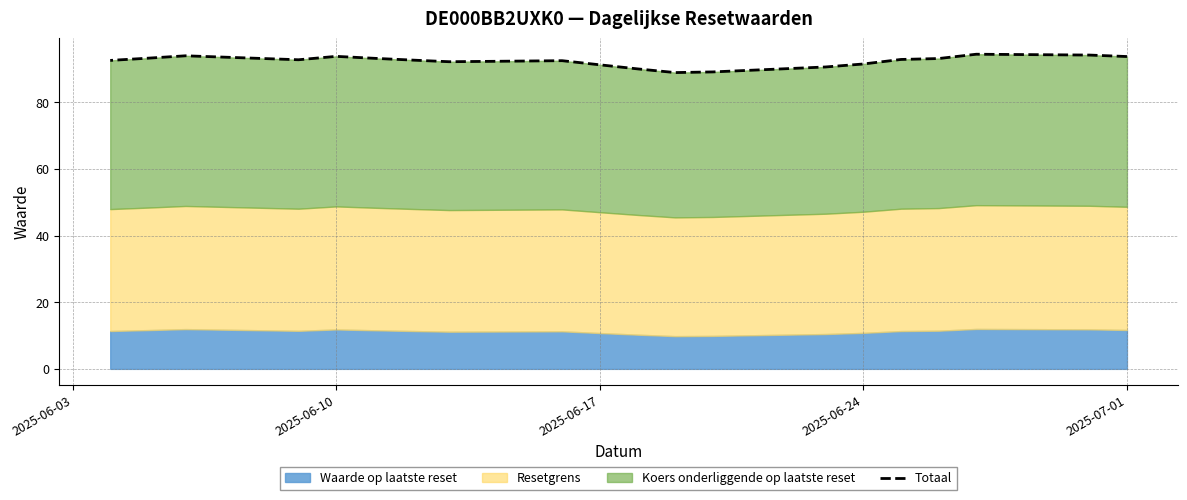

What is the difference between the maximum and second lowest values?

5.3